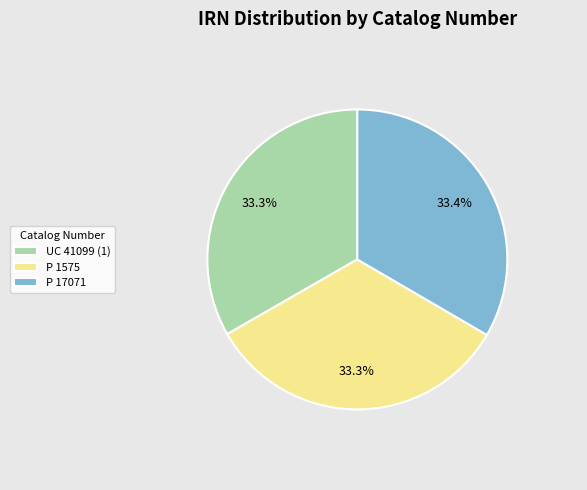

Is UC 41099 (1) the majority of the pie?

No